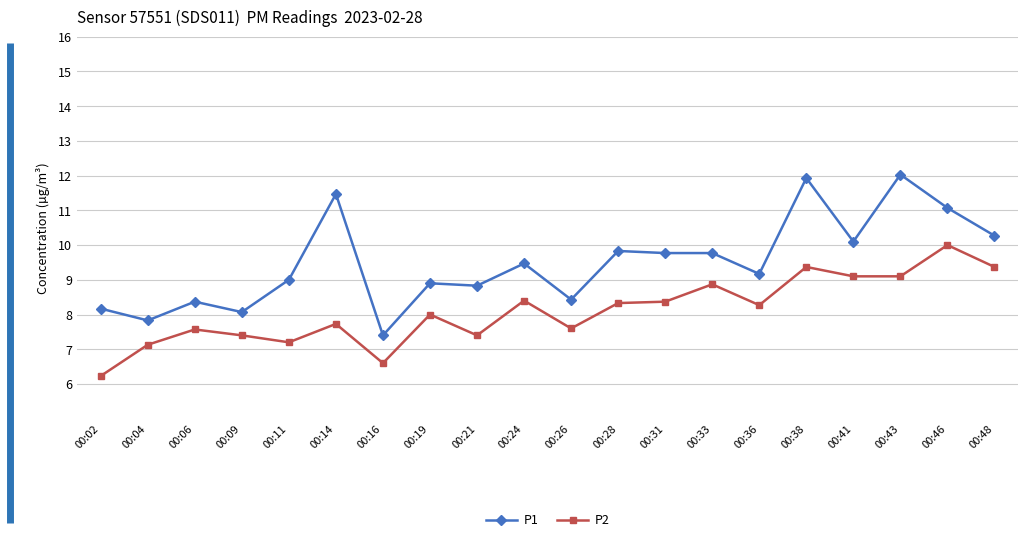

What is the sum of the P1 values at 00:09 and 00:19?

17.0